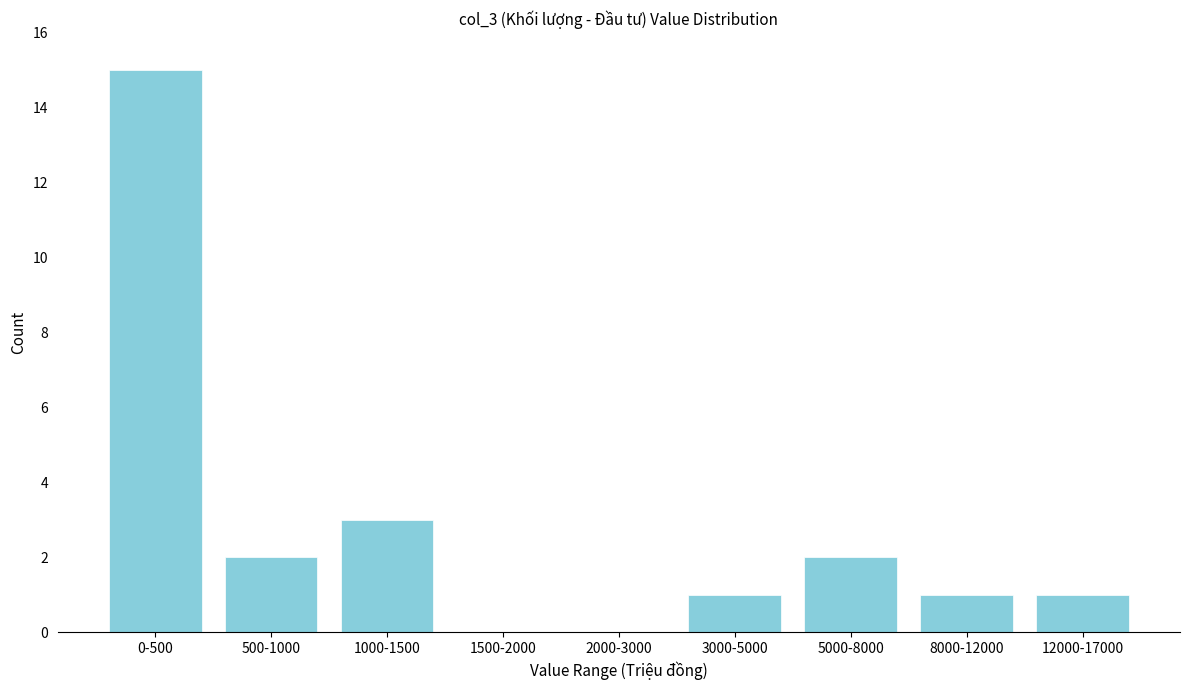

Reading right to left, what are all the values shown in this chart?

12000-17000=1	8000-12000=1	5000-8000=2	3000-5000=1	2000-3000=0	1500-2000=0	1000-1500=3	500-1000=2	0-500=15